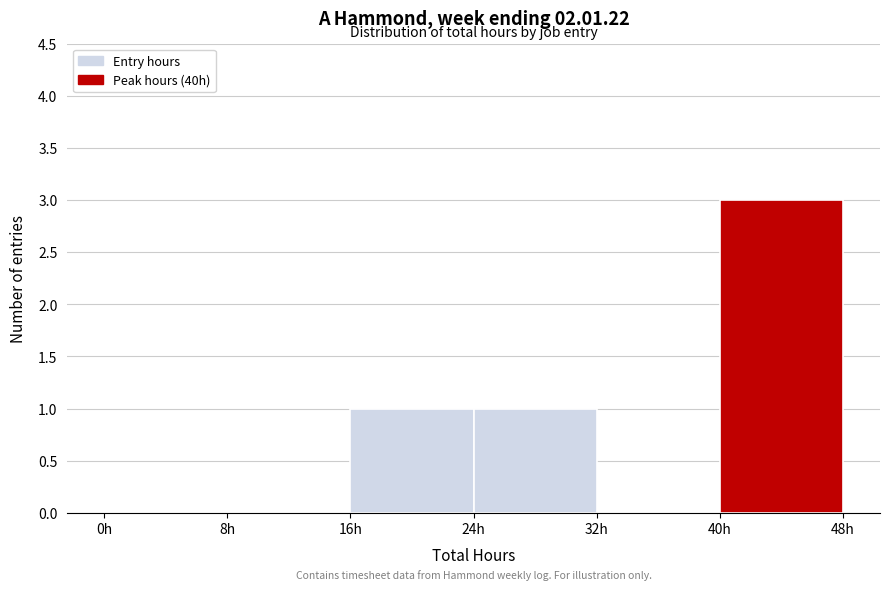

What is the height of the bar covering 24 to 32 on the x-axis? The values are not printed on the chart, so give them approximately, as read against the axis.

1